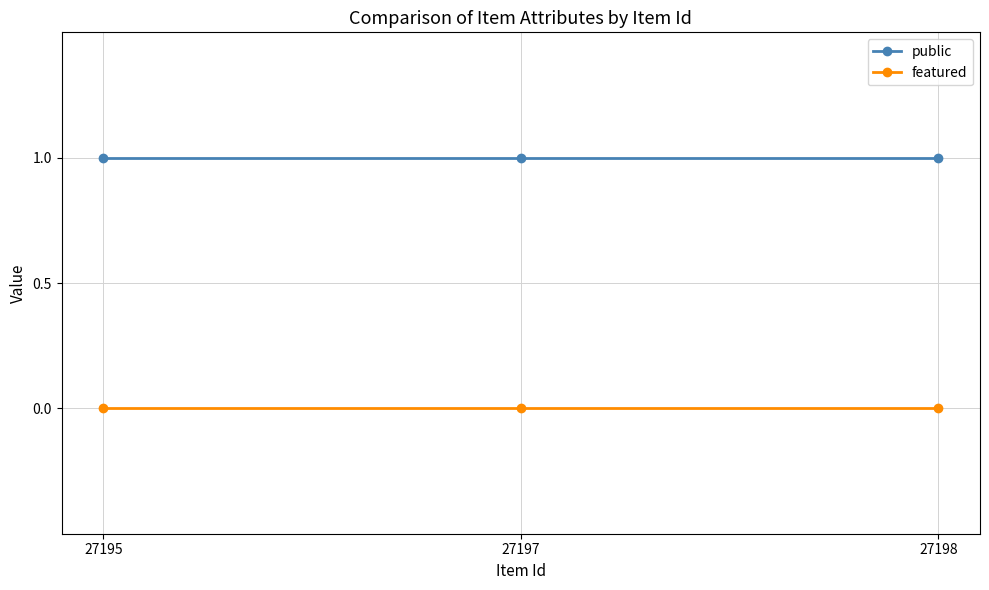

Reading left to right, what are all the values shown in this chart?

public: 1	1	1
featured: 0	0	0